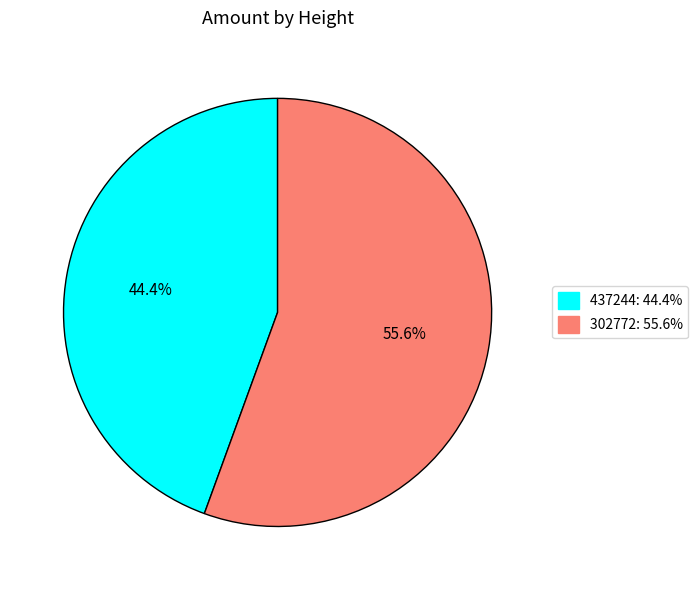

What is the smallest slice in the pie chart?

437244